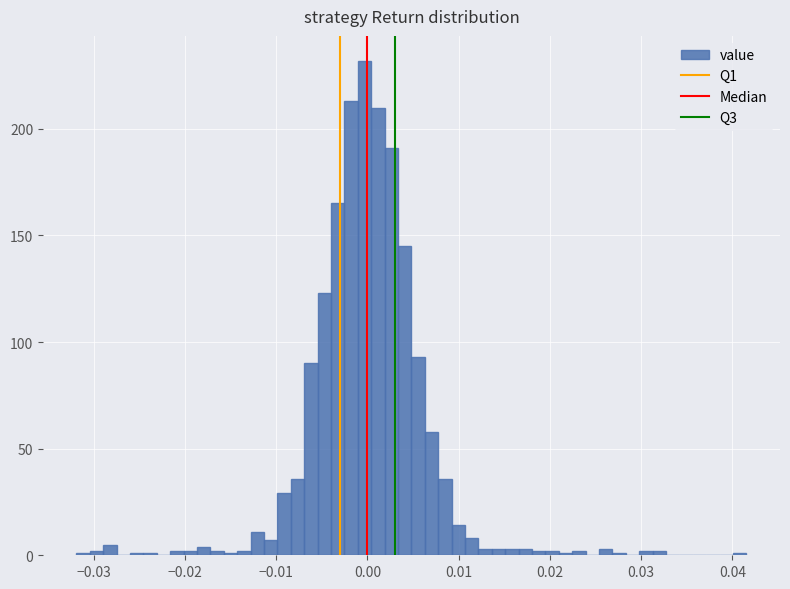

Read against the x-axis, roughly where is the centre of the tallest bar?

0.000